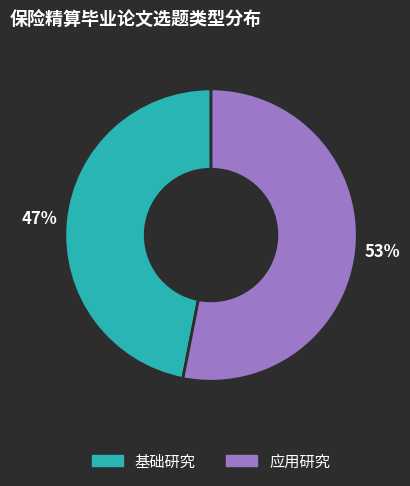

To the nearest percent, what is the combined percentage of 基础研究 and 应用研究?

100%